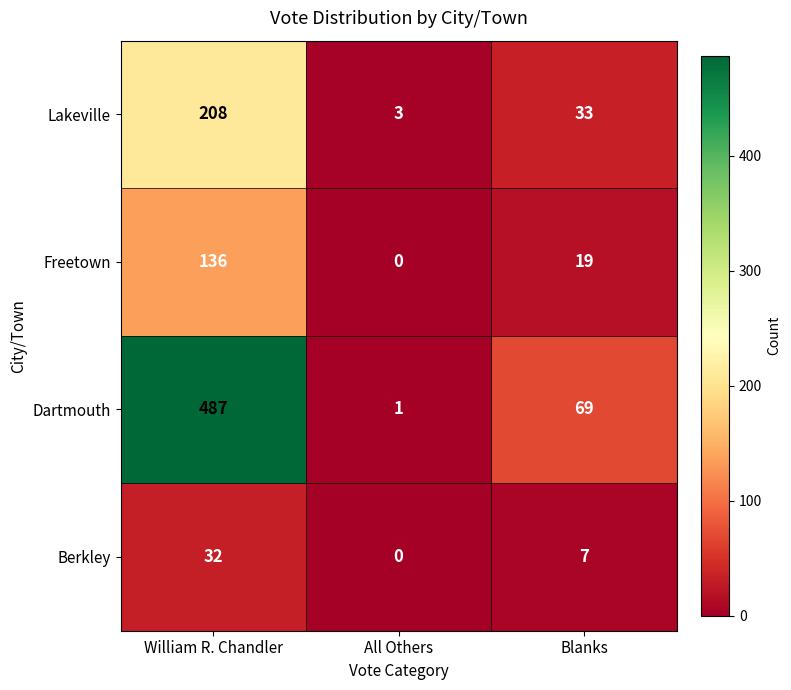

At which category is the sum across all series the highest?

William R. Chandler